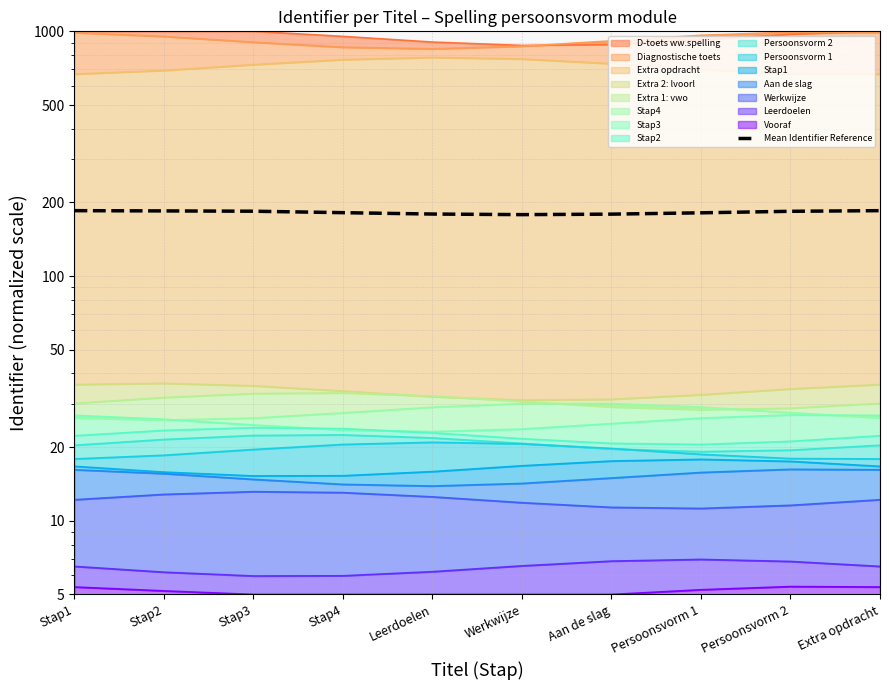

List the labels in order of value, largest first.

Stap1, Extra opdracht, Stap2, Stap3, Persoonsvorm 2, Stap4, Persoonsvorm 1, Leerdoelen, Aan de slag, Werkwijze